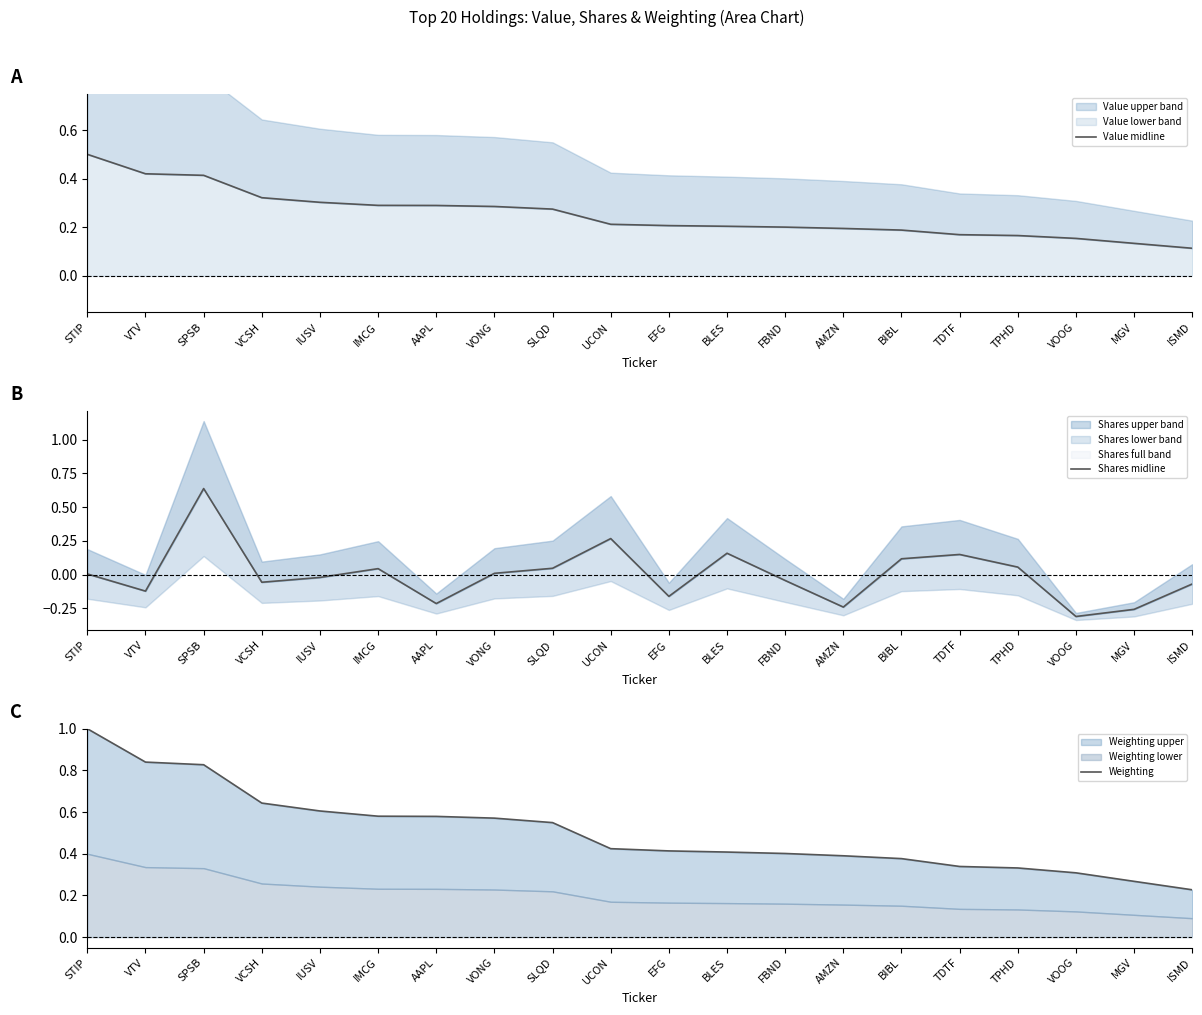

What is the sum of the Shares midline values at AAPL and SPSB?

0.4